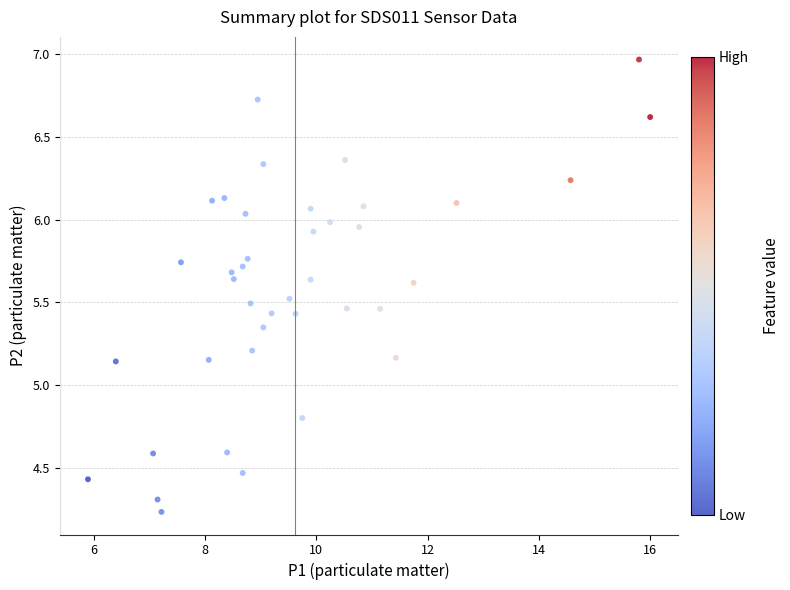

What is the range of X values (max minus min)?

10.1